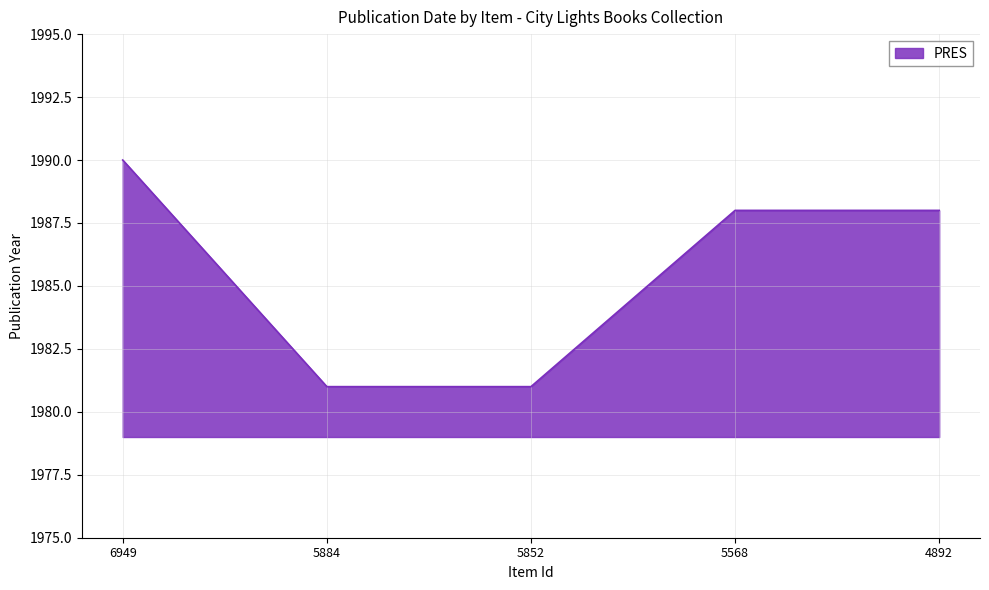

The value at 5884 is 1981. True or false?

True